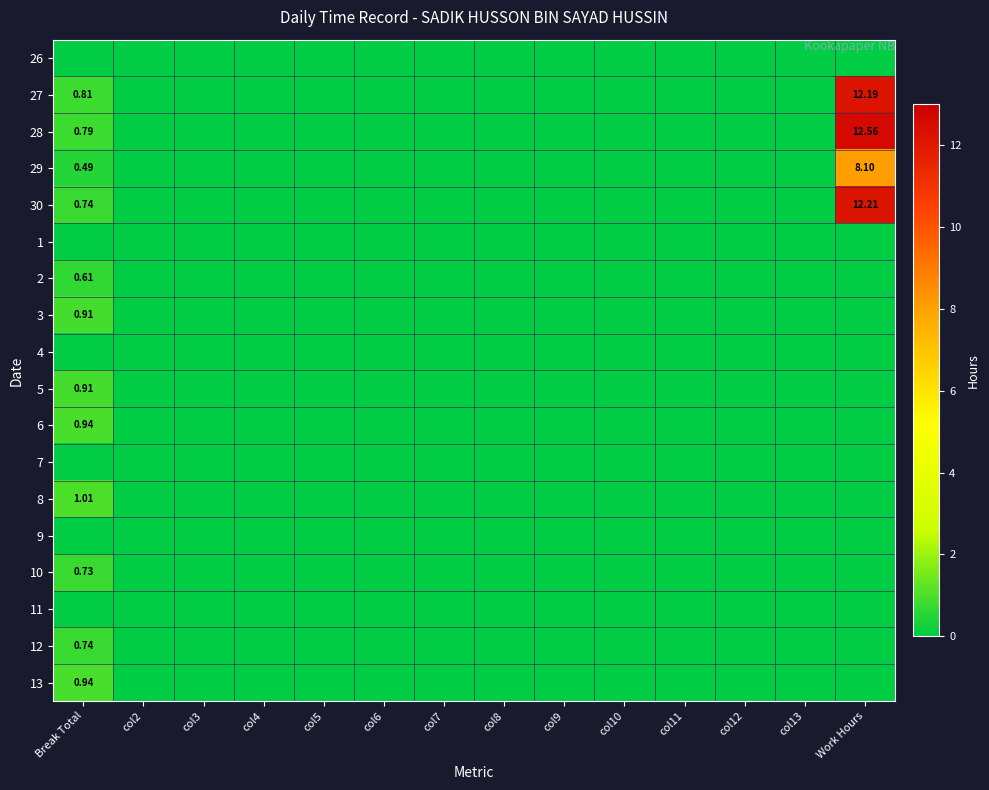

Which category has the highest value in the 12 series?

Break Total